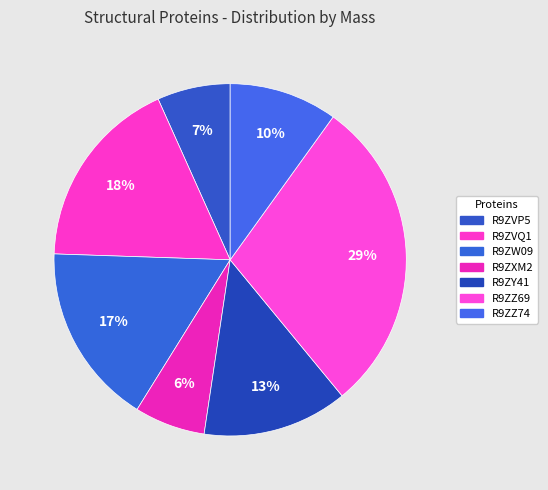

Is R9ZVQ1 the majority of the pie?

No